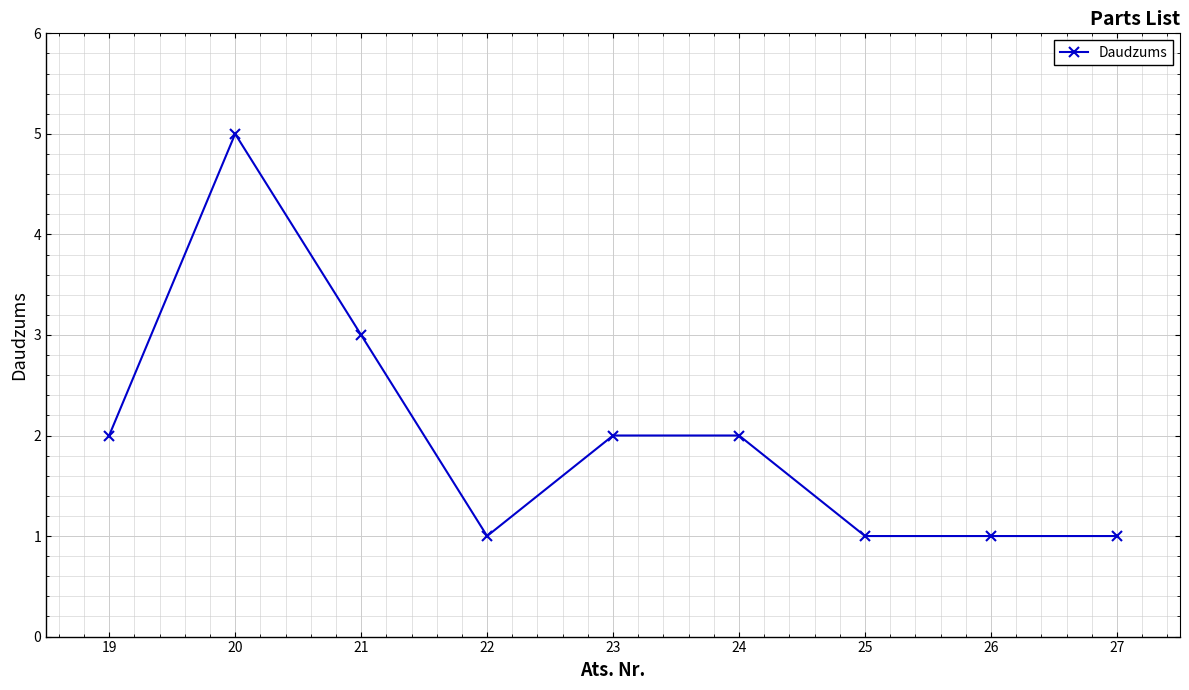

What is the greatest value displayed?

5